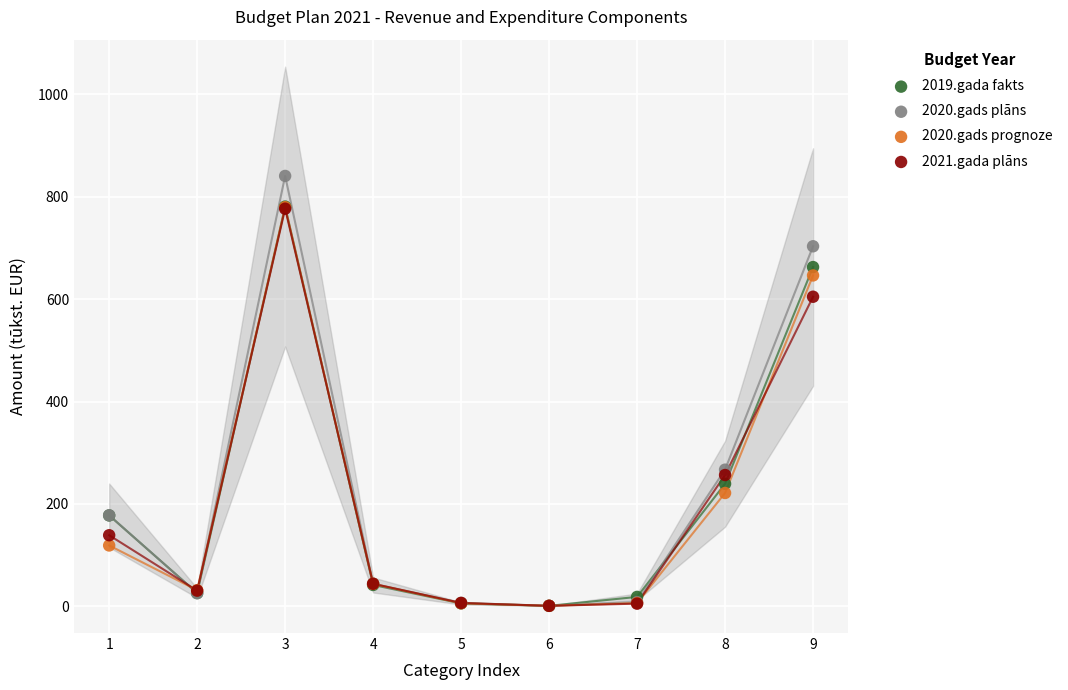

What are all the series names shown in the legend?

2019.gada fakts, 2020.gads plāns, 2020.gads prognoze, 2021.gada plāns